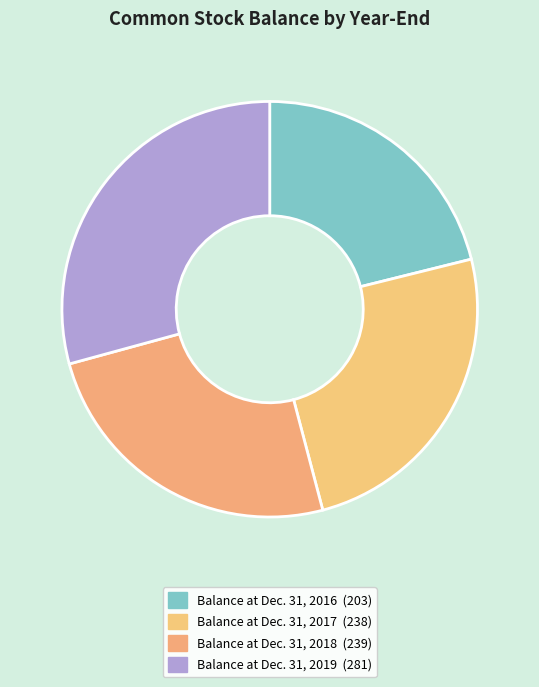

Does Balance at Dec. 31, 2018 account for over 50% of the chart?

No